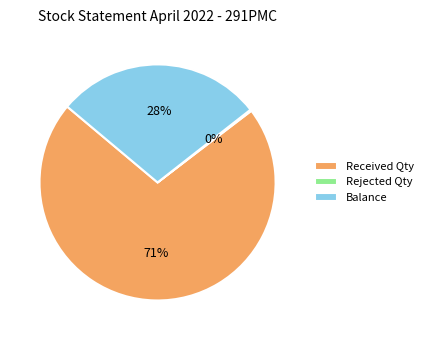

What is the ratio of the value at Received Qty to the value at Balance?

2.5